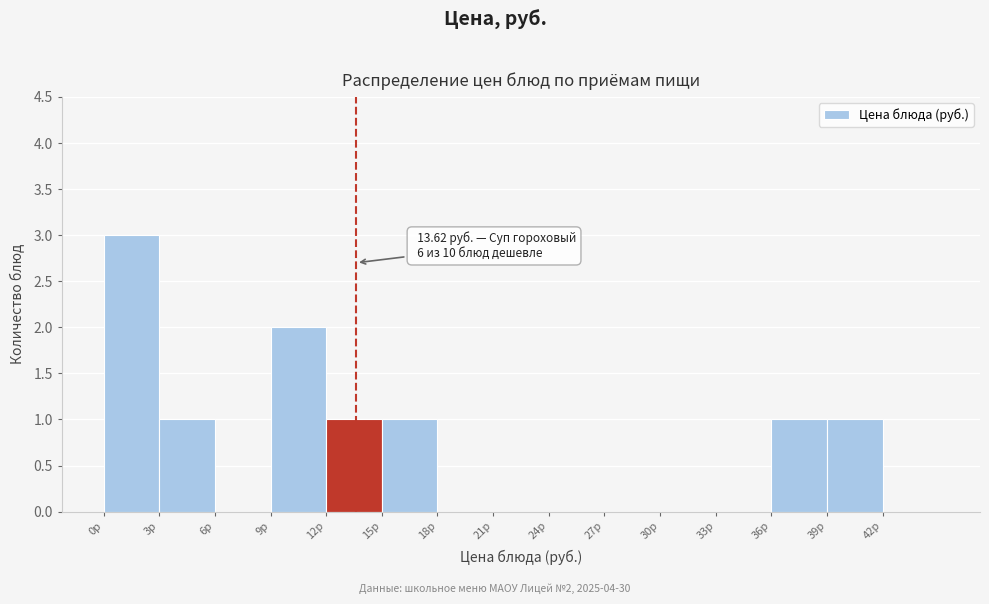

Over which range of the x-axis is the bar tallest?

0 to 3